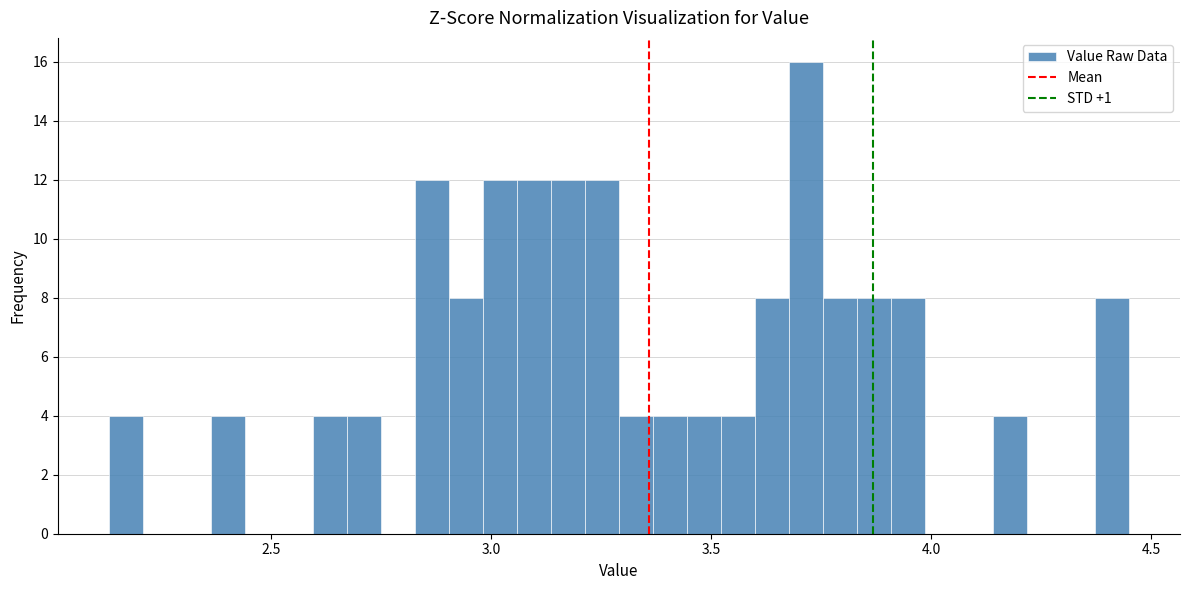

Around what value on the x-axis is the tallest bar? Give the approximate position of its centre, as read against the axis.

3.70